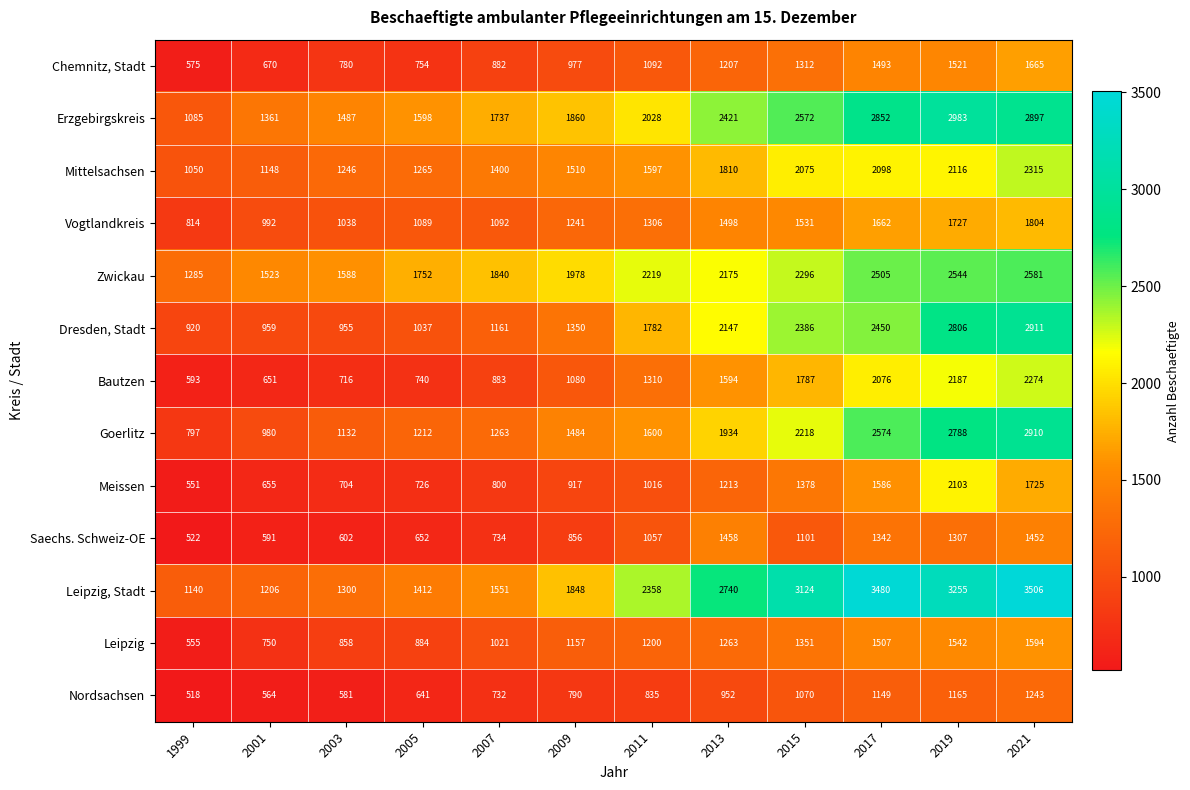

What is the approximate value of Goerlitz at 2011, to the nearest 50?

1600